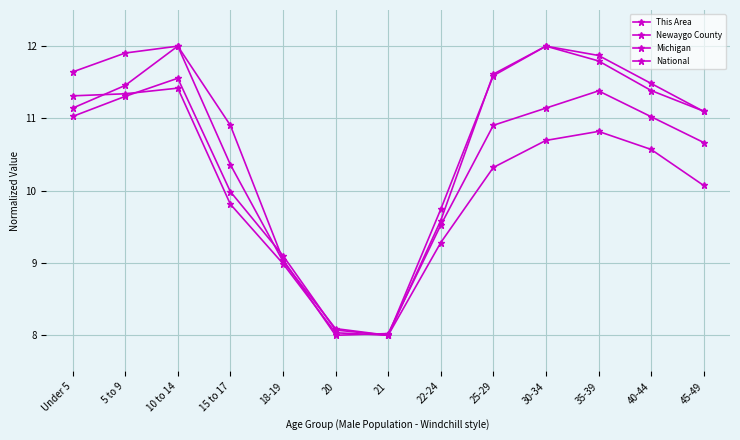

List the labels in order of Newaygo County value, largest first.

10 to 14, 5 to 9, Under 5, 35-39, 30-34, 40-44, 15 to 17, 25-29, 45-49, 22-24, 18-19, 20, 21